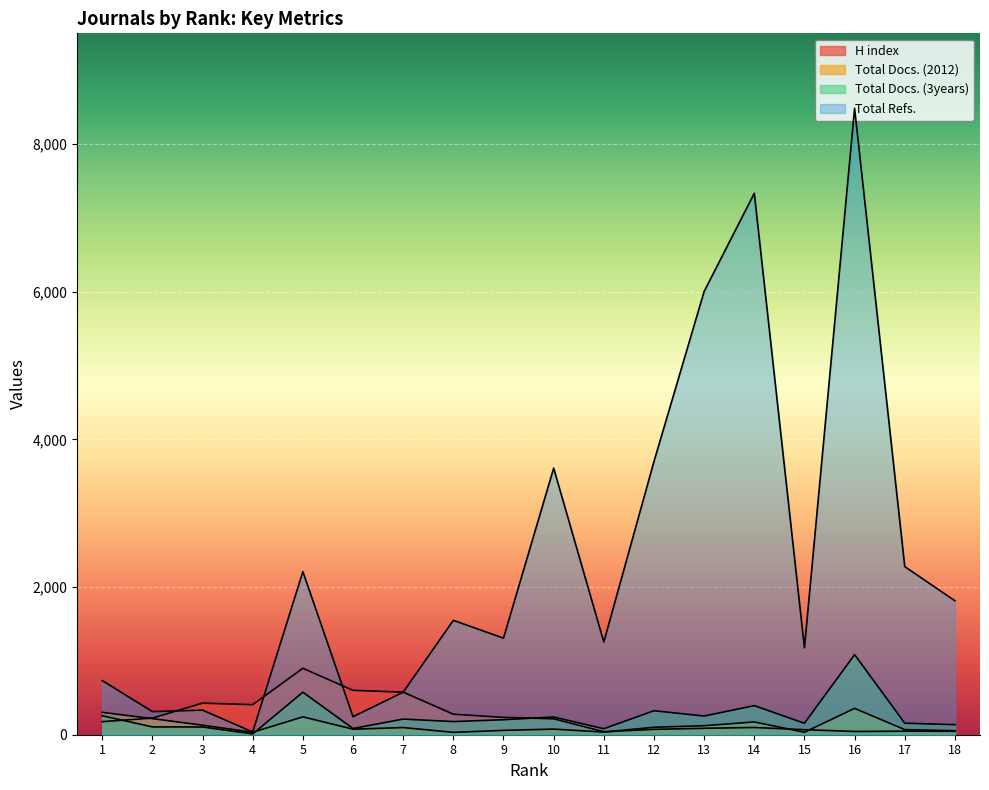

Reading right to left, what are all the values shown in this chart?

H index: 18=46	17=48	16=44	15=68	14=98	13=87	12=73	11=40	10=216	9=235	8=278	7=577	6=601	5=900	4=407	3=428	2=225	1=177
Total Docs. (2012): 18=54	17=69	16=357	15=33	14=173	13=122	12=101	11=36	10=76	9=59	8=32	7=97	6=75	5=242	4=33	3=129	2=218	1=303
Total Docs. (3years): 18=136	17=156	16=1085	15=155	14=394	13=253	12=325	11=81	10=240	9=203	8=178	7=212	6=84	5=576	4=11	3=105	2=106	1=257
Total Refs.: 18=1814	17=2277	16=8484	15=1177	14=7333	13=6004	12=3701	11=1255	10=3611	9=1308	8=1549	7=576	6=244	5=2209	4=37	3=333	2=313	1=733